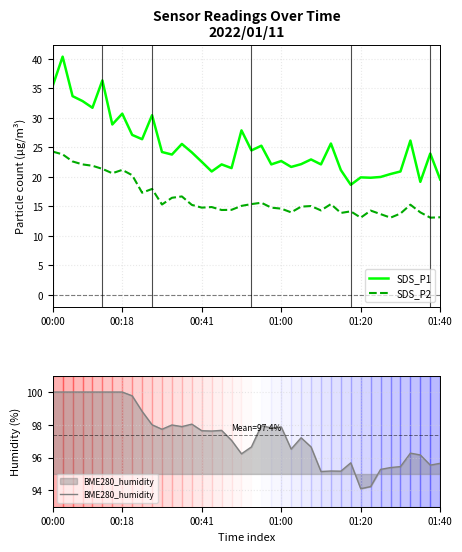

Which has a higher value, 6 or 17?

6